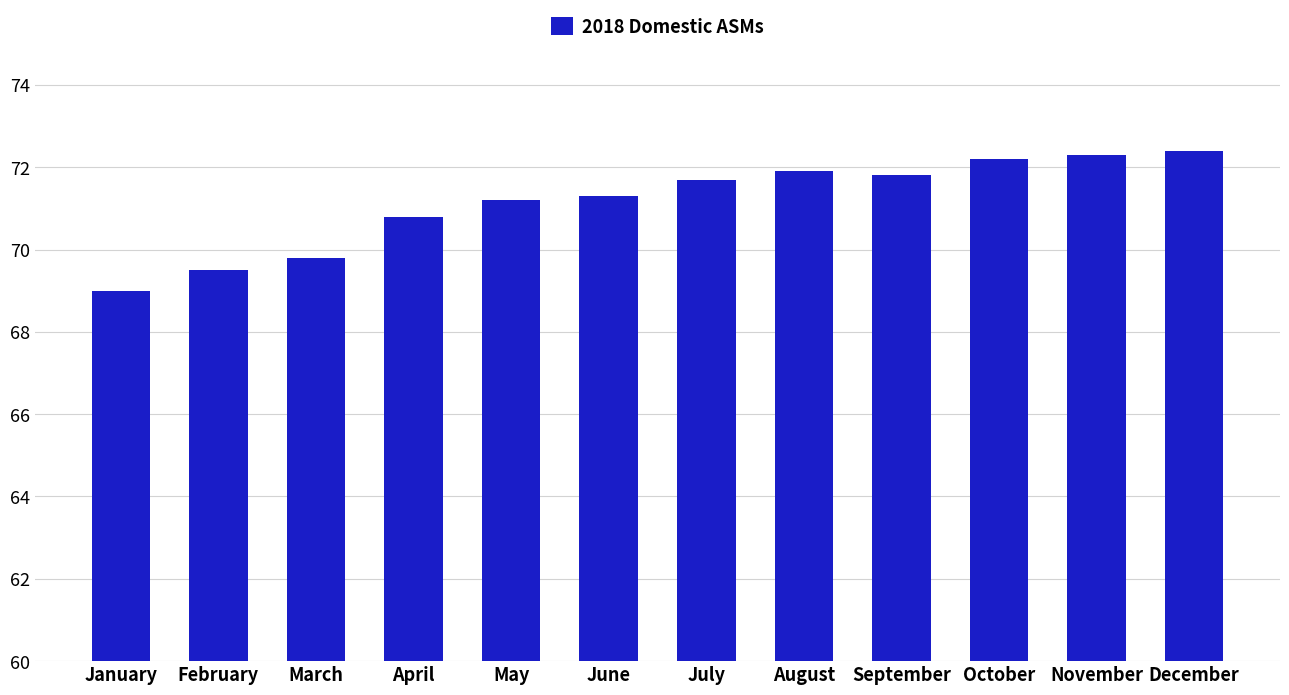

Reading left to right, transcribe all the data shown in this chart.

69.0	69.5	69.8	70.8	71.2	71.3	71.7	71.9	71.8	72.2	72.3	72.4